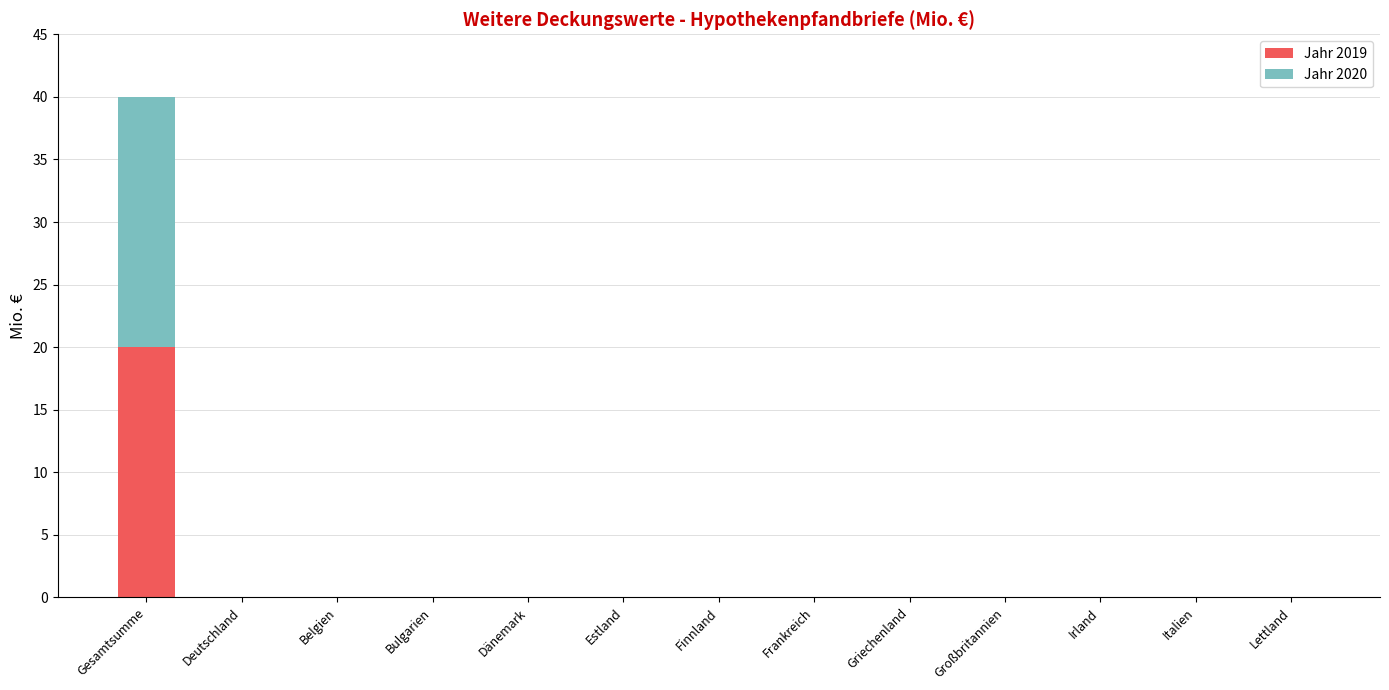

True or false: Jahr 2019 has a value of 30 at Gesamtsumme.

False